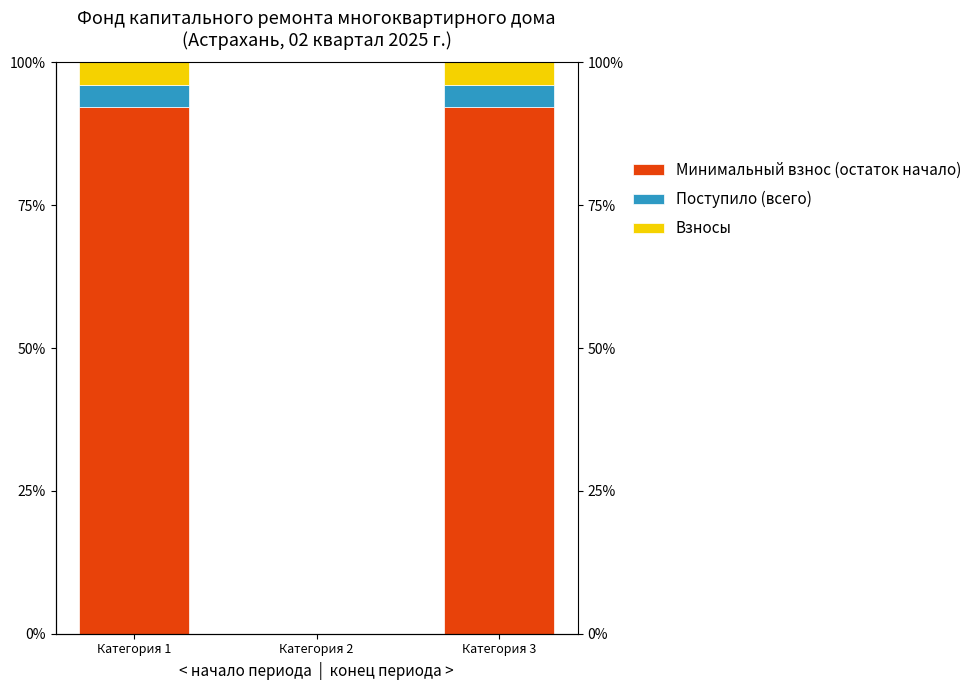

Between Категория 1 and Категория 3, which series saw the biggest shift?

Минимальный взнос (остаток начало)